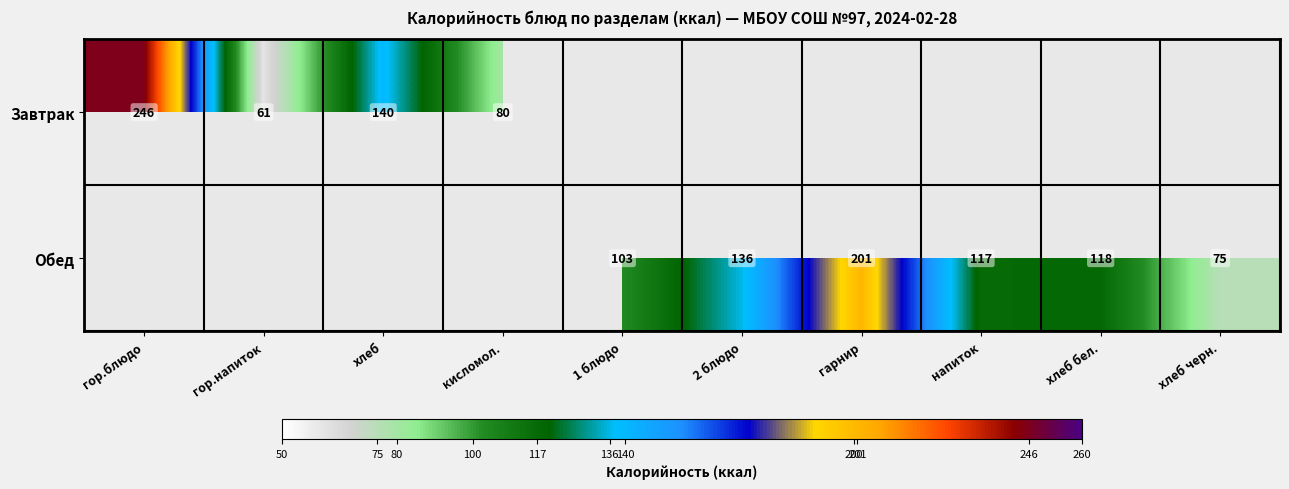

What is the sum of the Обед values at гарнир and 1 блюдо?

304